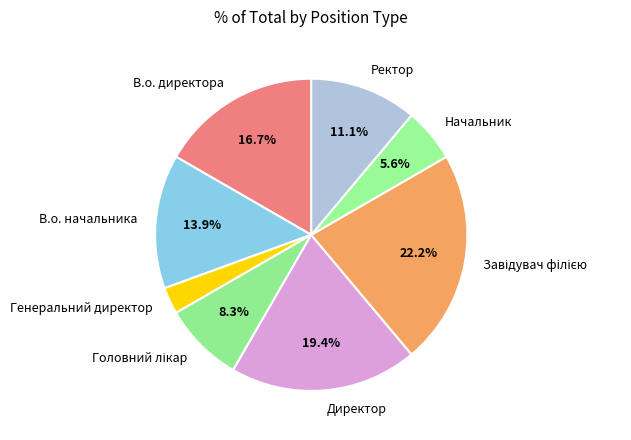

Is there a majority slice in this chart?

No